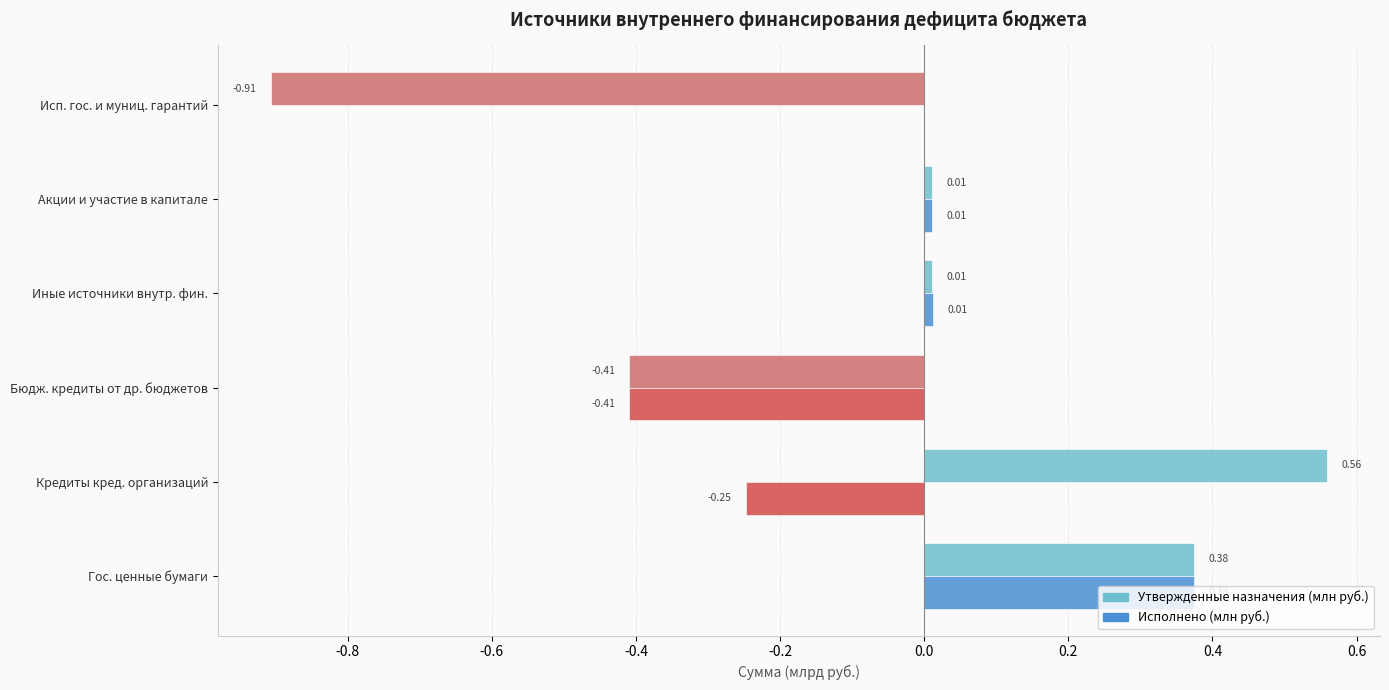

What are all the series names shown in the legend?

Утвержденные назначения (млн руб.), Исполнено (млн руб.)